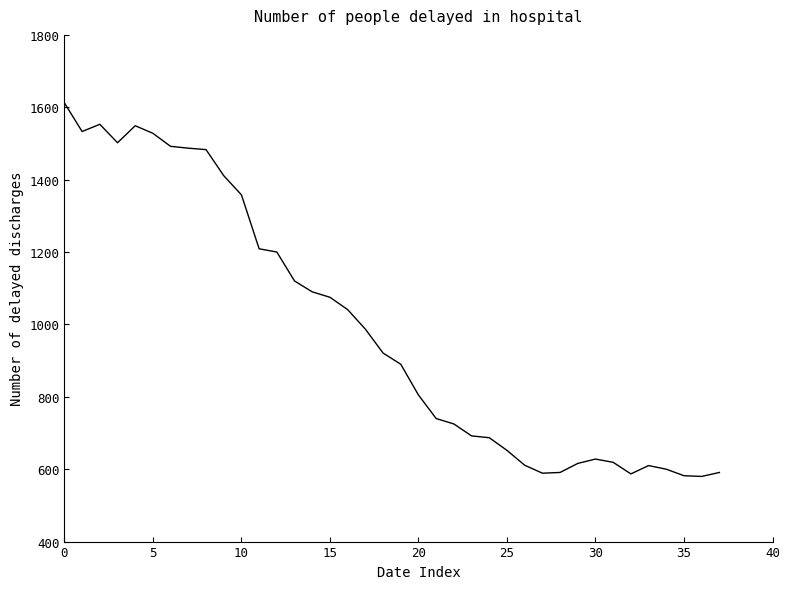

What is the minimum value shown in the chart?

580